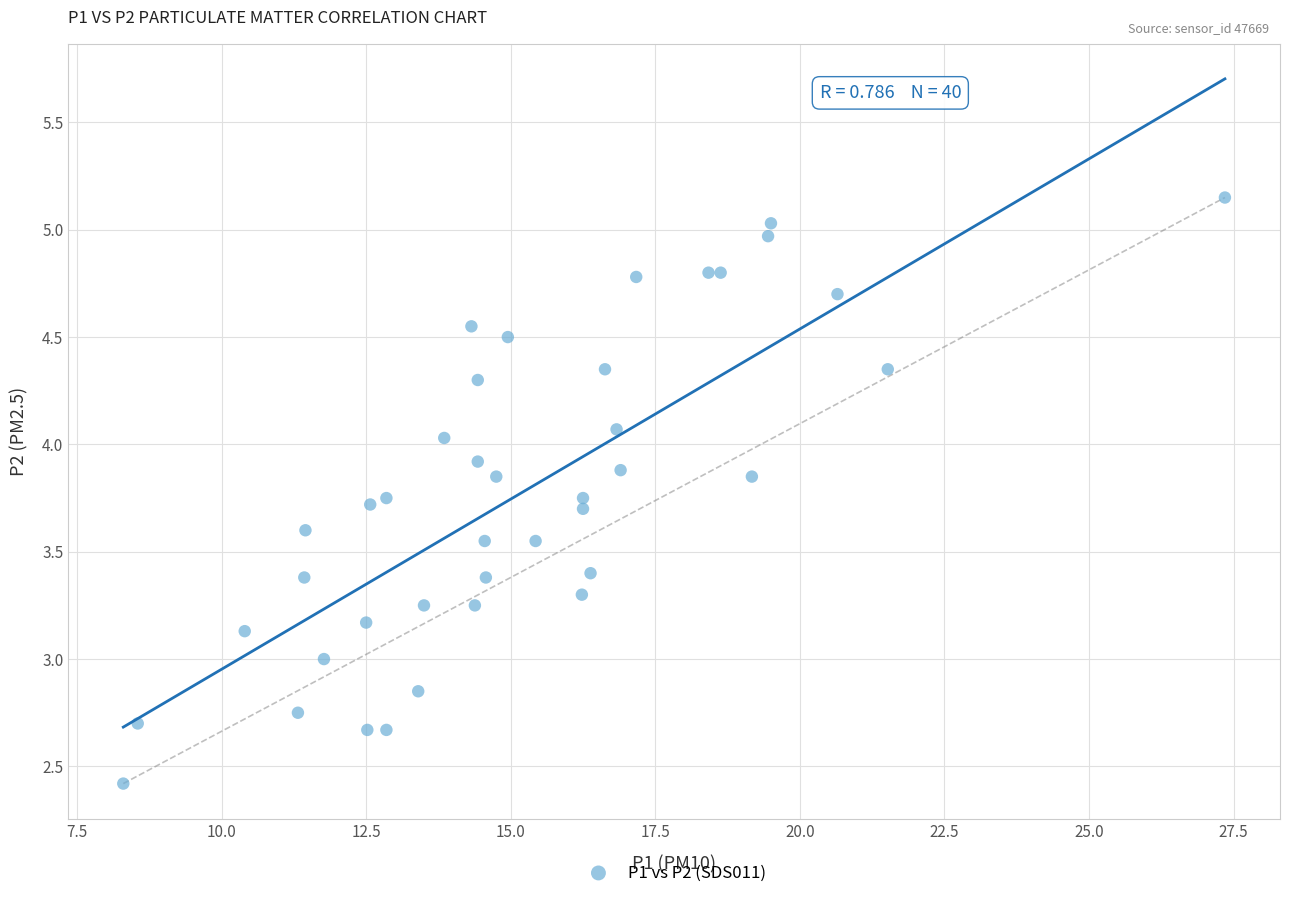

What is the range of Y values (max minus min)?

2.7